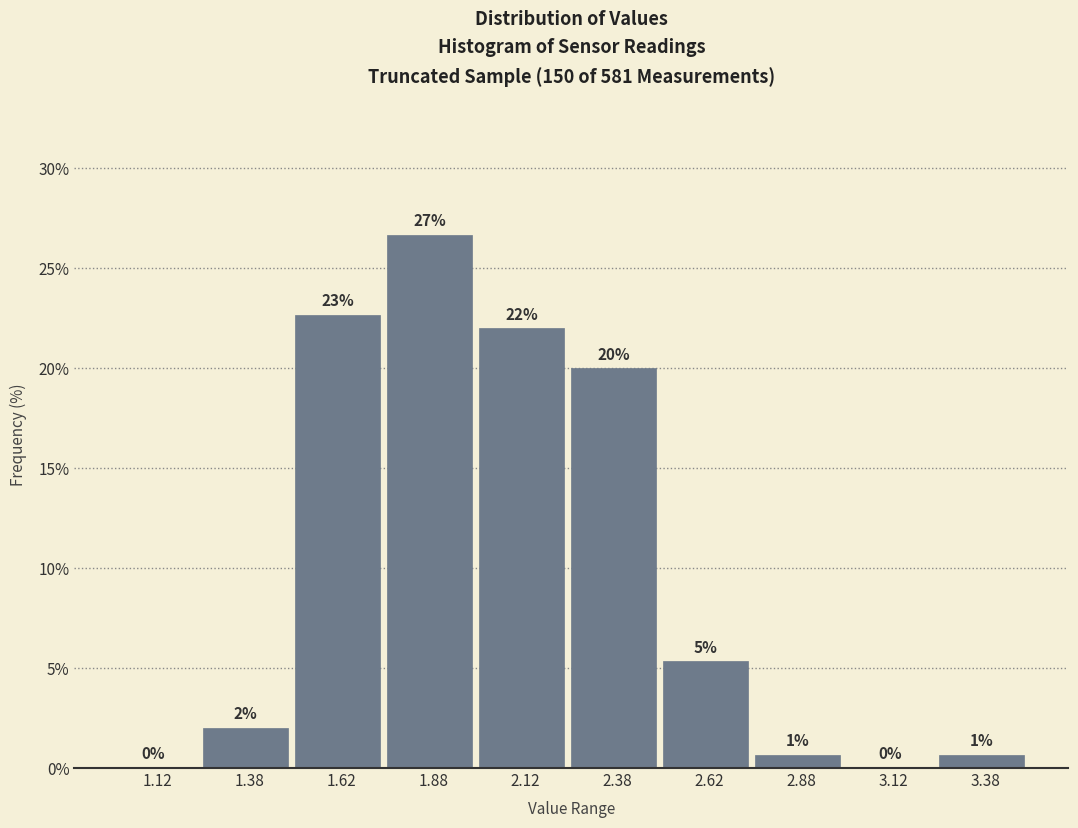

Over which range of the x-axis is the bar tallest?

1.75 to 2.00